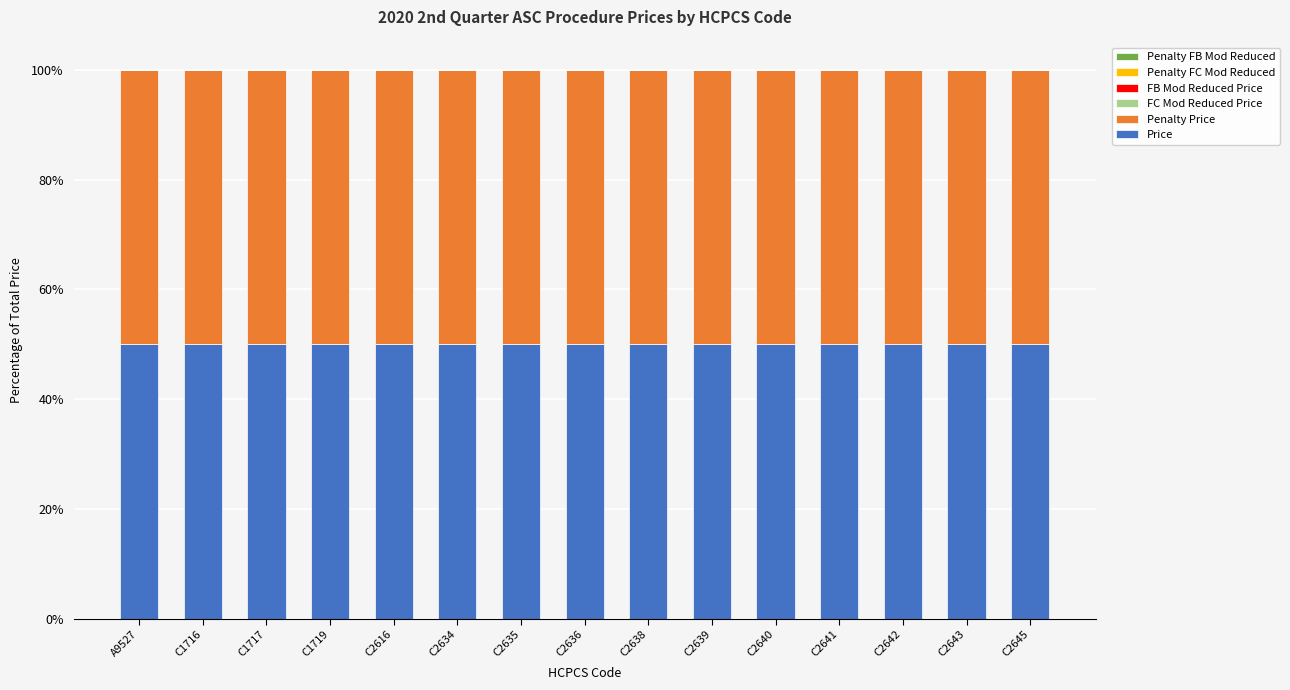

Reading left to right, transcribe all the data shown in this chart.

Price: 50	50	50	50	50	50	50	50	50	50	50	50	50	50	50
Penalty Price: 50	50	50	50	50	50	50	50	50	50	50	50	50	50	50
FC Mod Reduced Price: 0	0	0	0	0	0	0	0	0	0	0	0	0	0	0
FB Mod Reduced Price: 0	0	0	0	0	0	0	0	0	0	0	0	0	0	0
Penalty FC Mod Reduced: 0	0	0	0	0	0	0	0	0	0	0	0	0	0	0
Penalty FB Mod Reduced: 0	0	0	0	0	0	0	0	0	0	0	0	0	0	0